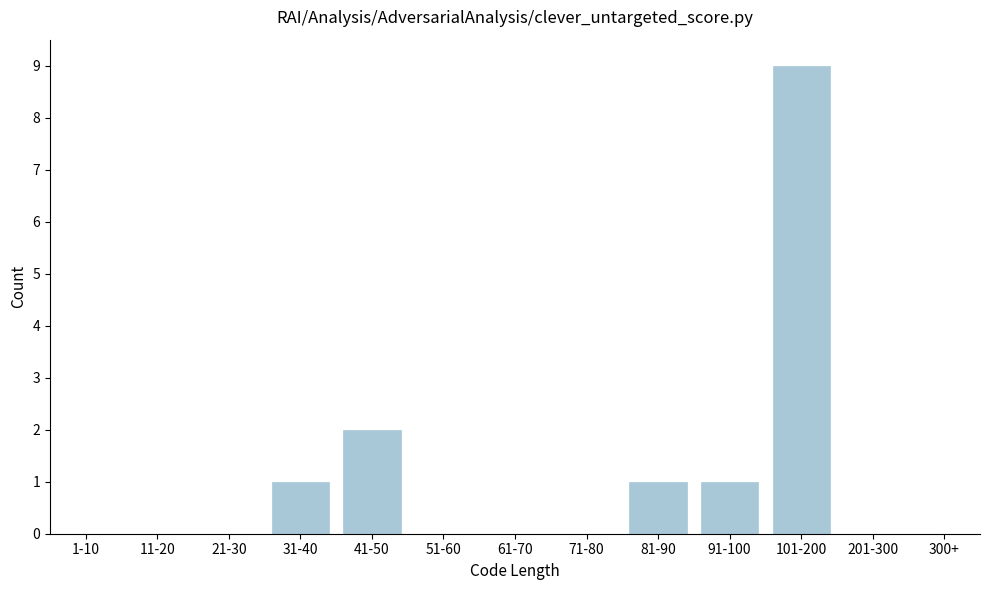

Reading right to left, list all the values displayed in this chart.

300+=0	201-300=0	101-200=9	91-100=1	81-90=1	71-80=0	61-70=0	51-60=0	41-50=2	31-40=1	21-30=0	11-20=0	1-10=0